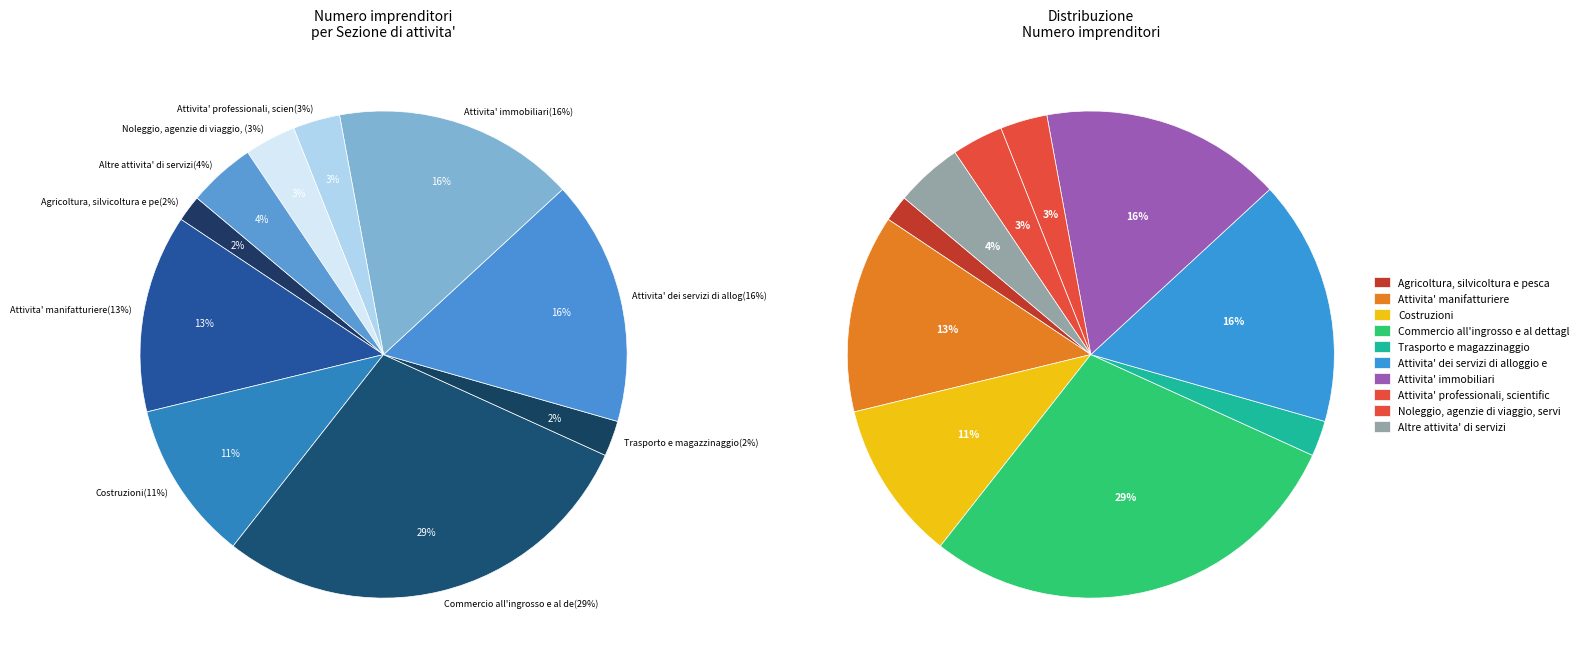

To the nearest percent, what portion does Noleggio, agenzie di viaggio, servizi di supporto represent?

3%